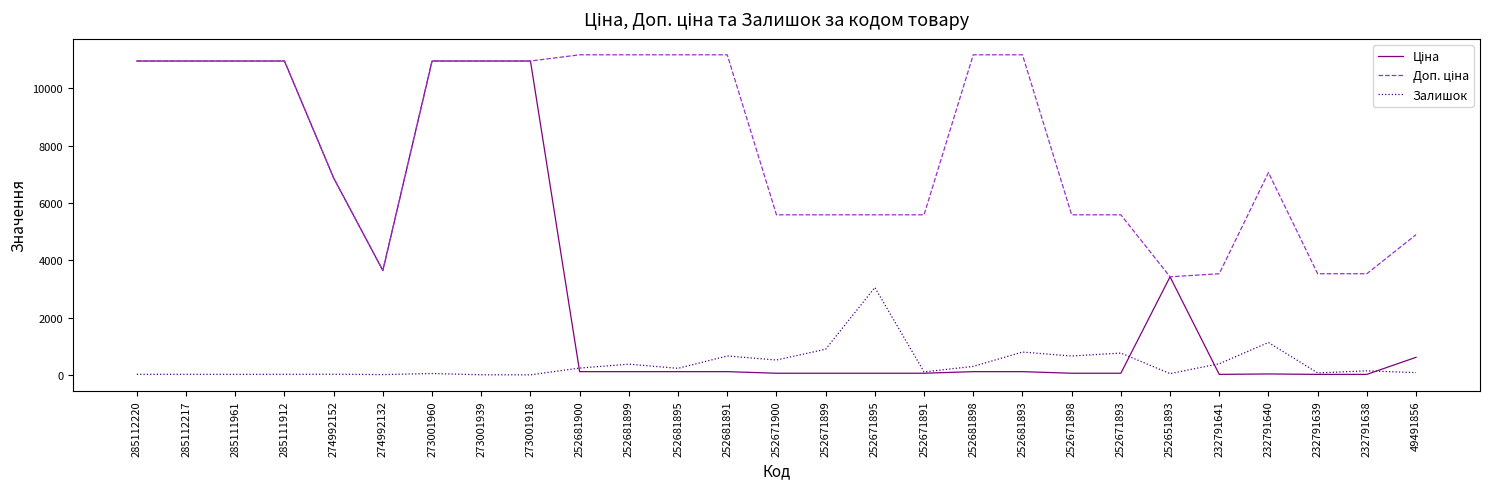

Is it true that Залишок equals 9.0 at 274992132?

True